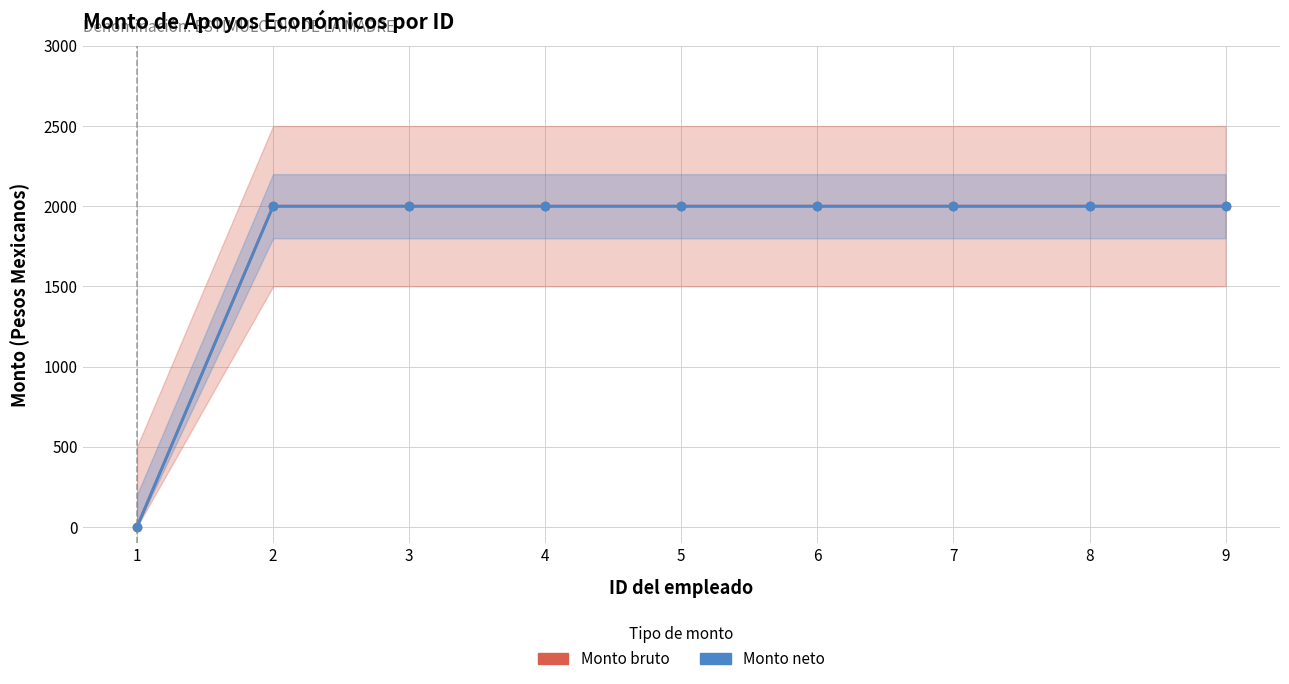

True or false: Monto neto and Monto bruto cross at least once.

False